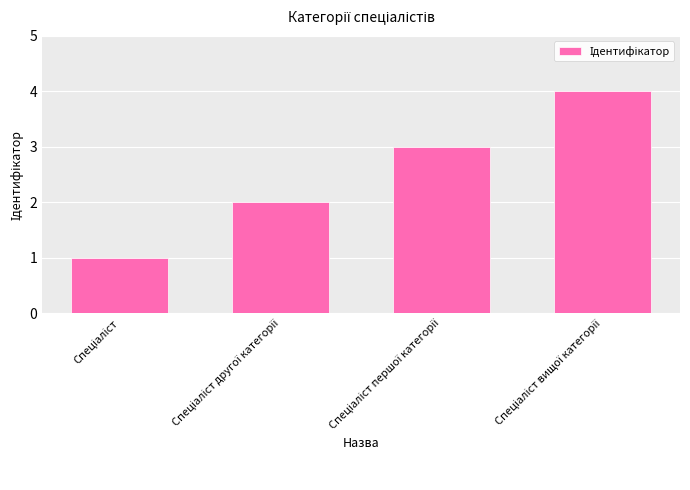

What is the sum of all values?

10